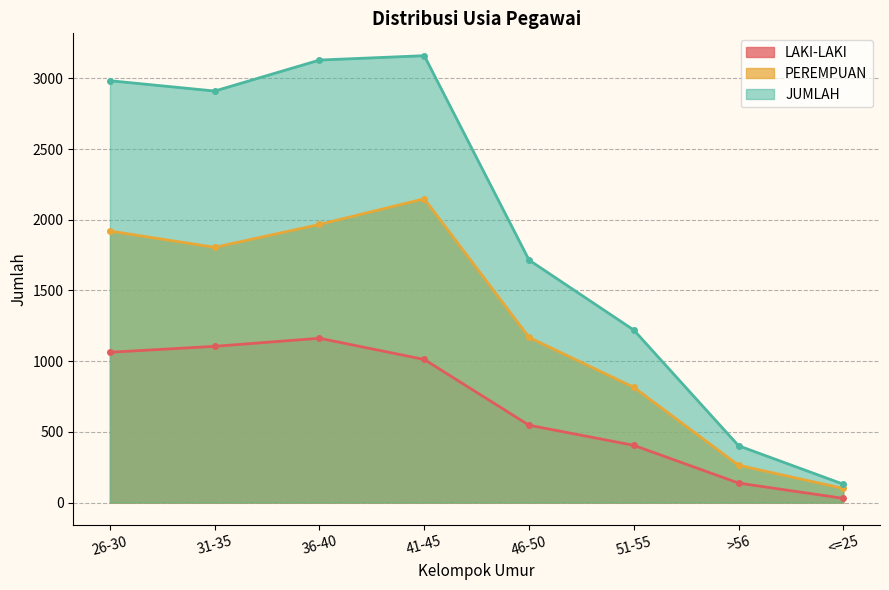

At which category is the sum across all series the highest?

41-45